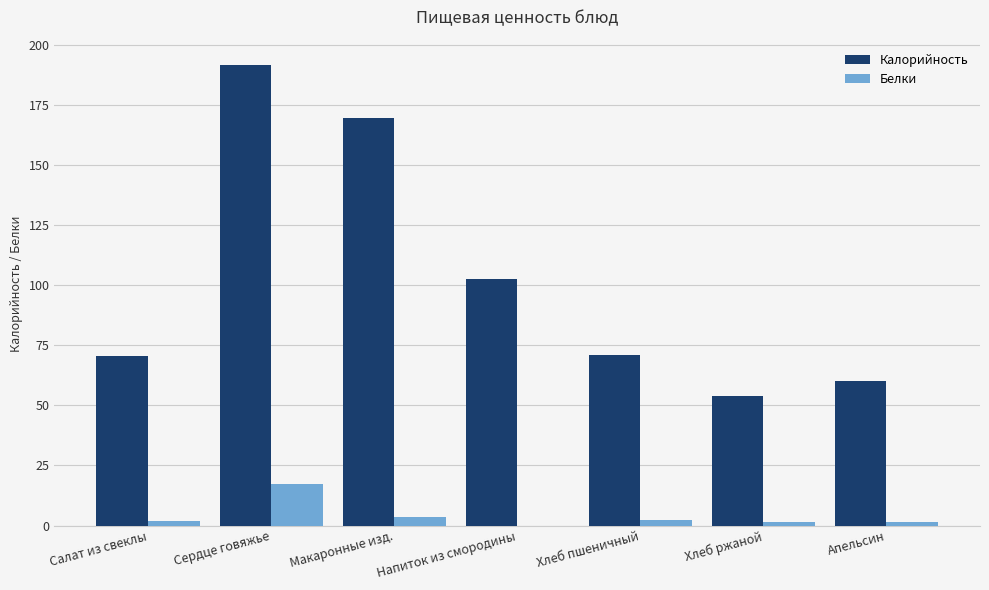

The value of Белки at Напиток из смородины is 0.0. True or false?

True